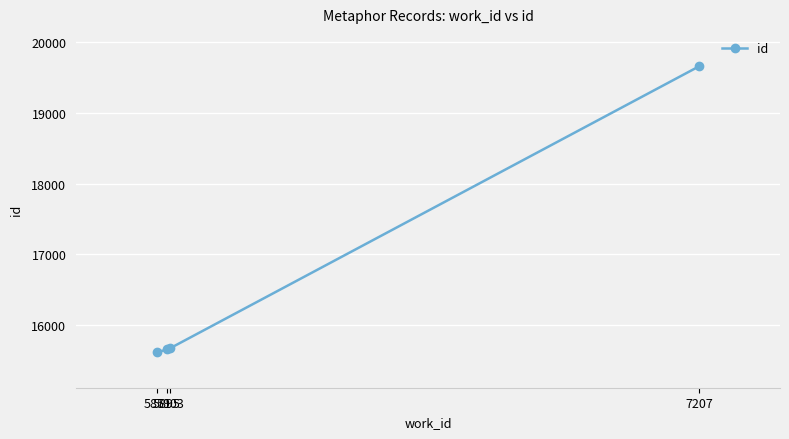

How many series are shown in this chart?

1